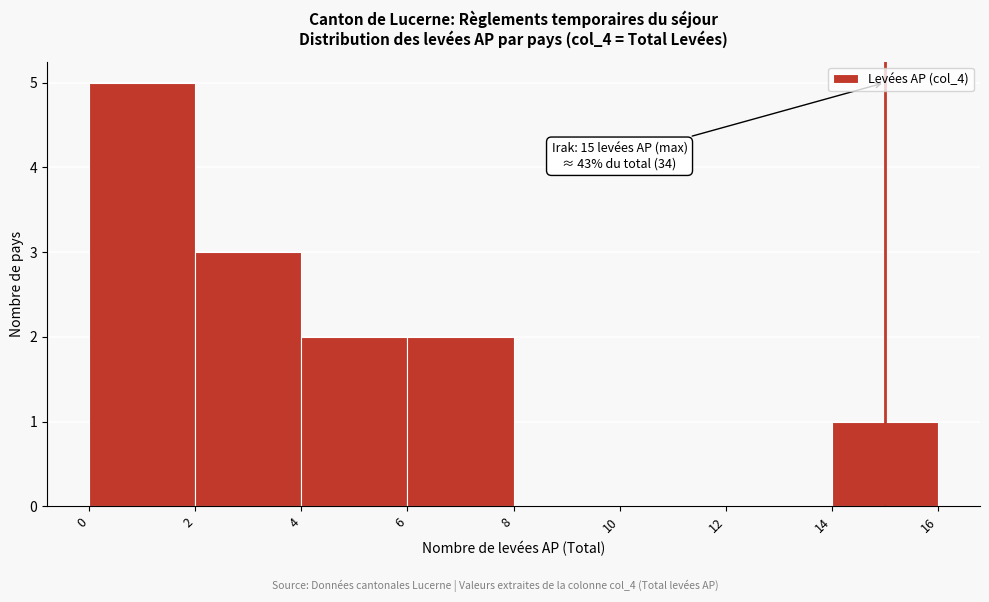

Over which range of the x-axis is the bar tallest?

0 to 2